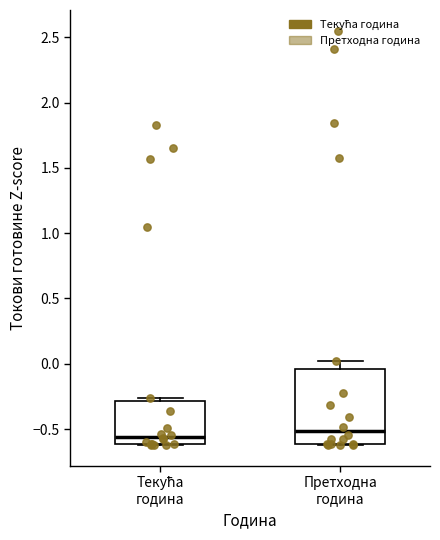

Where does the median line of the box for Претходна година sit on the y-axis? The values are not printed on the chart, so give them approximately, as read against the axis.

-0.50